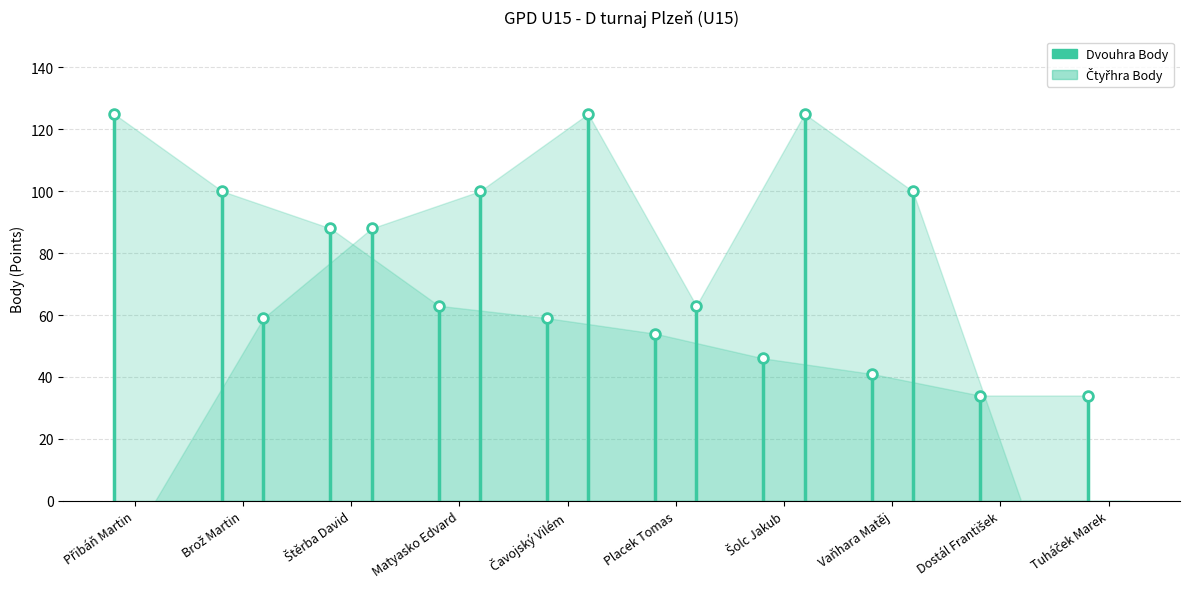

List the series in order of their peak value, highest first.

Dvouhra Body, Čtyřhra Body